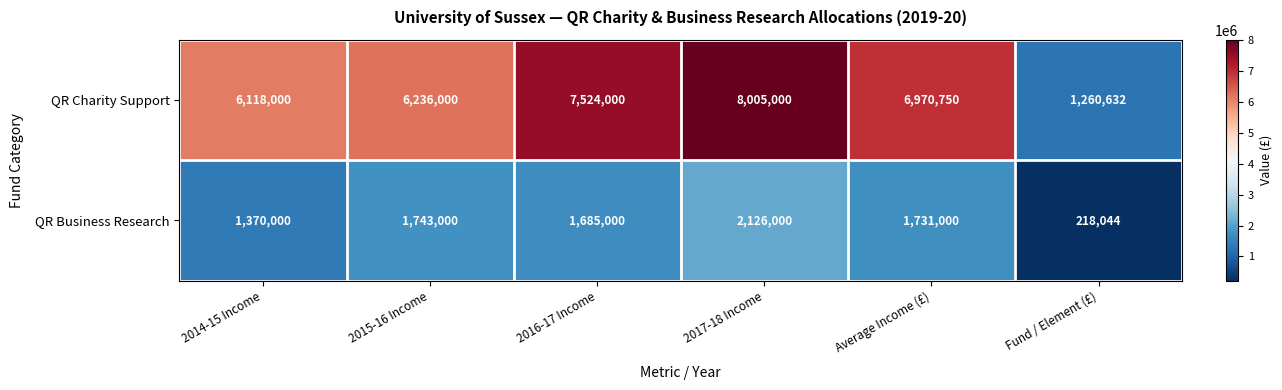

At which label is QR Charity Support closest to 4632816?

2014-15 Income